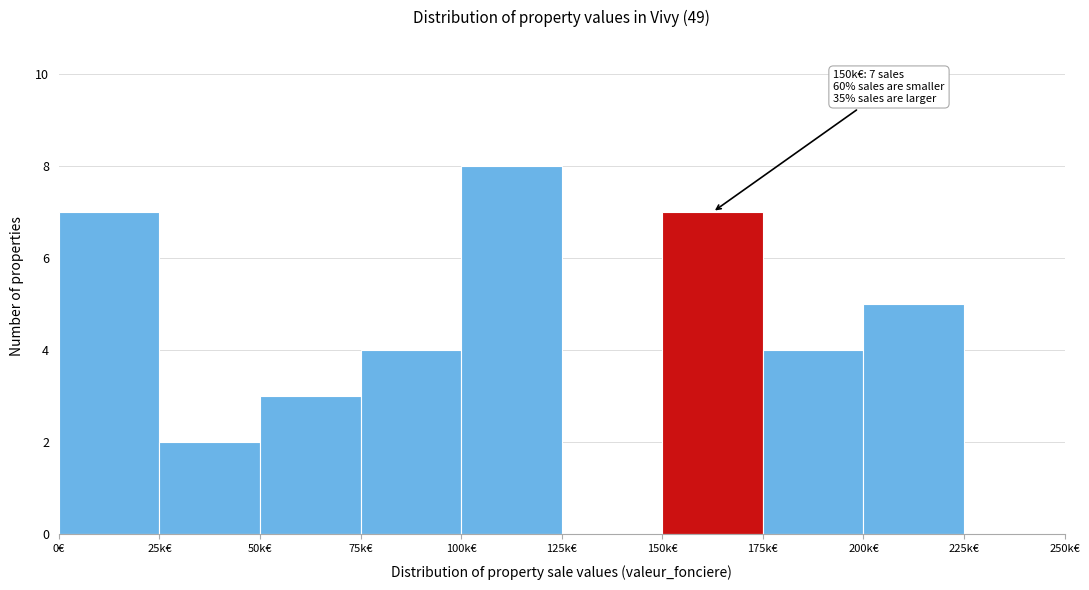

Reading right to left, transcribe all the data shown in this chart.

225k€=0	200k€=5	175k€=4	150k€=7	125k€=0	100k€=8	75k€=4	50k€=3	25k€=2	0€=7